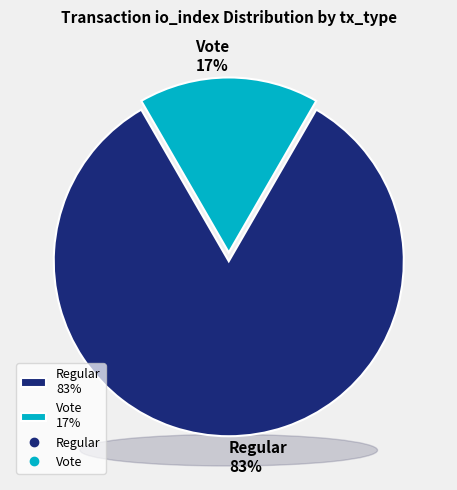

Which slice represents more than half of the pie?

Regular